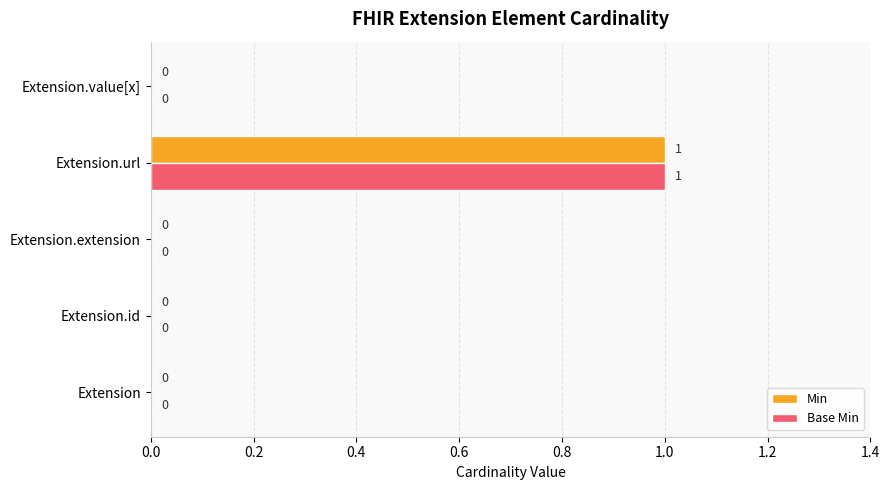

How many data points in Min are above 0?

1